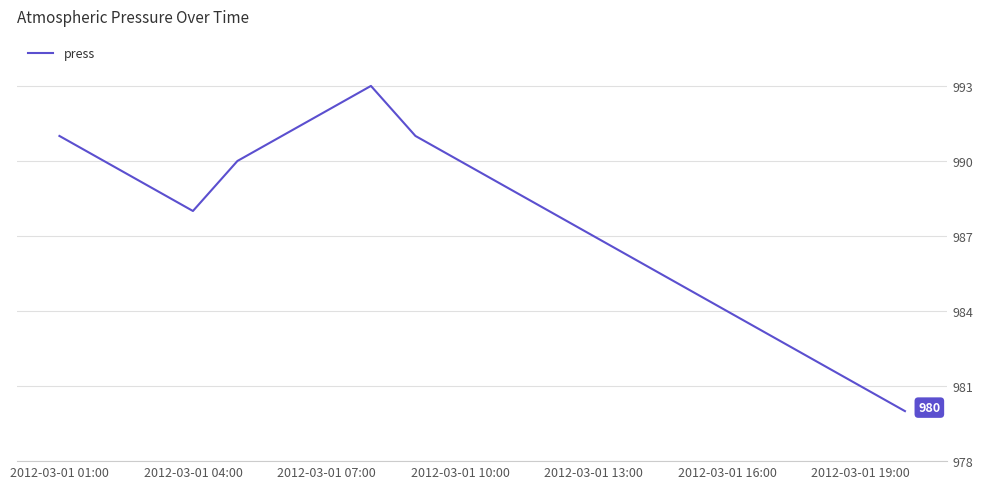

What is the greatest value displayed?

993